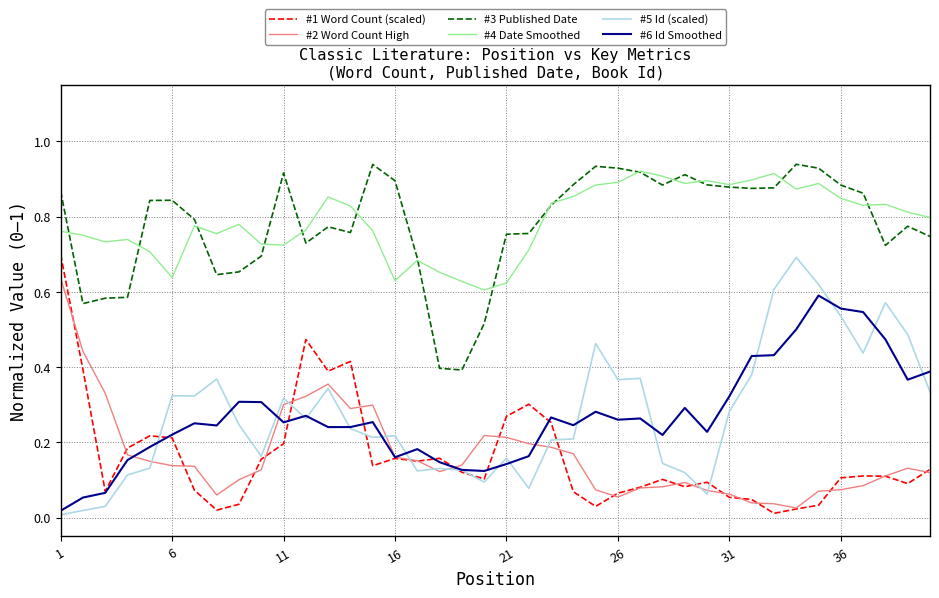

True or false: #1 Word Count (scaled) and #3 Published Date intersect in this chart.

False